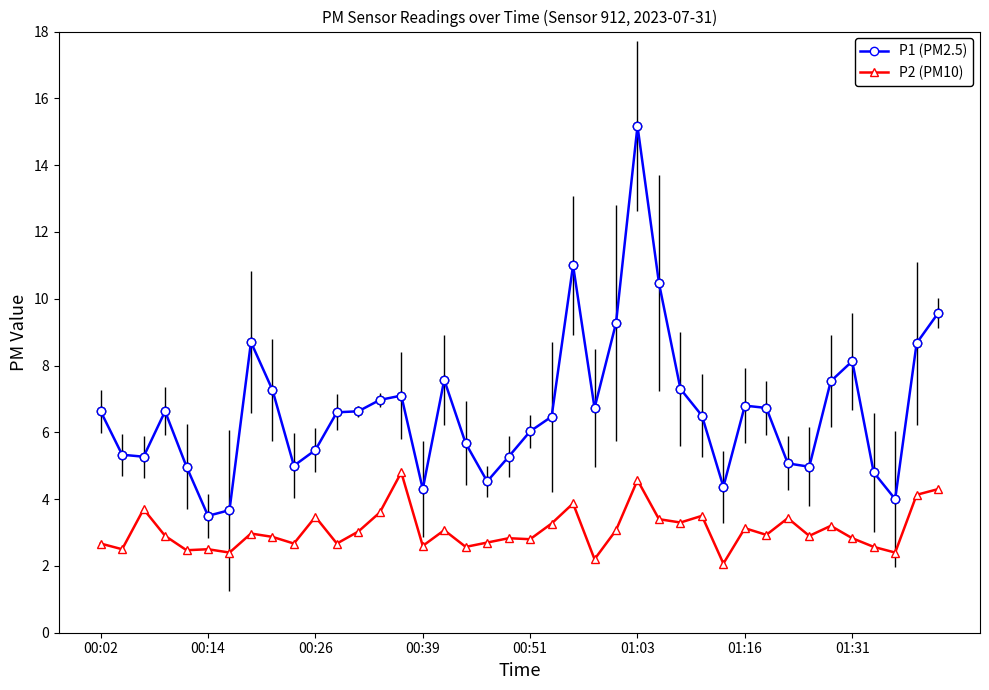

Which series has the widest spread of values?

P1 (PM2.5)